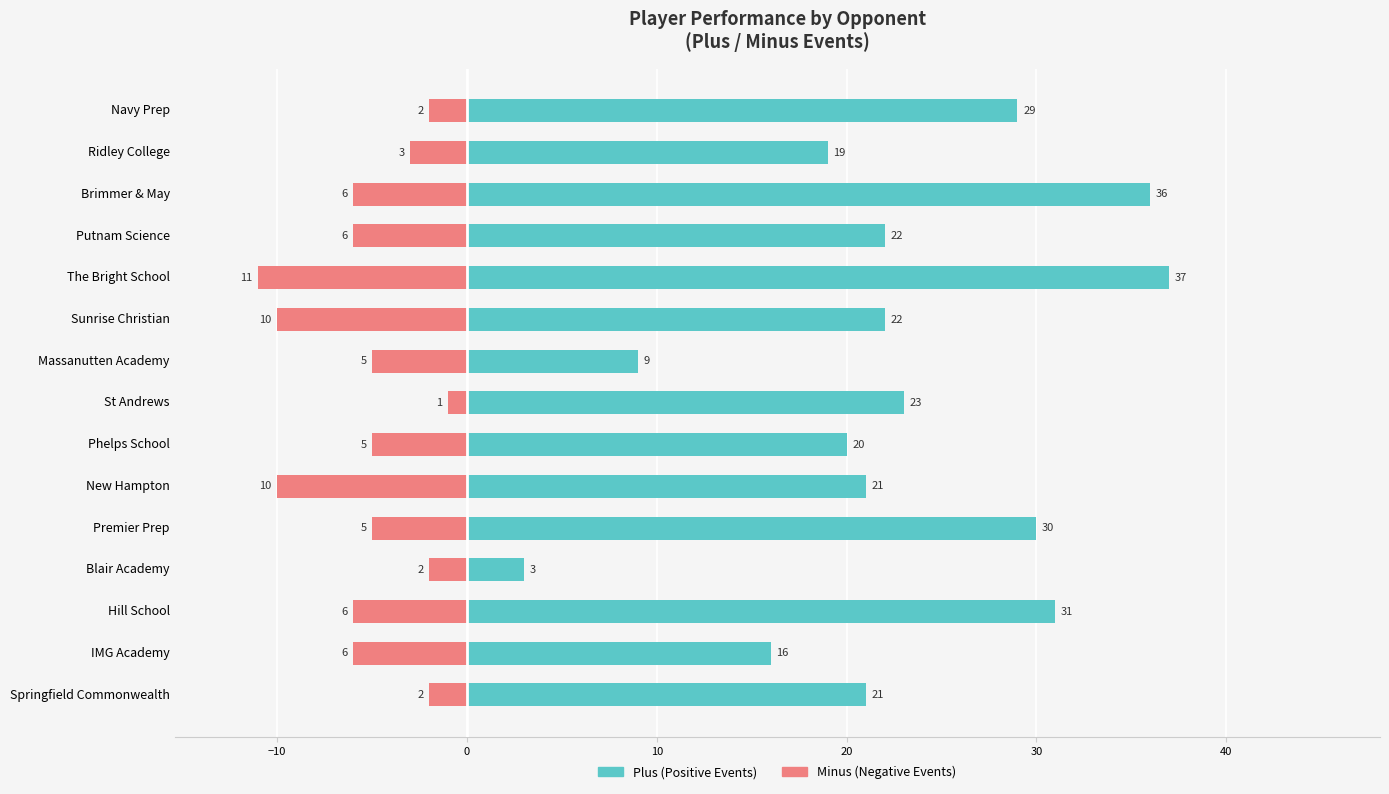

Which series has the largest total across all categories?

Plus (Positive Events)